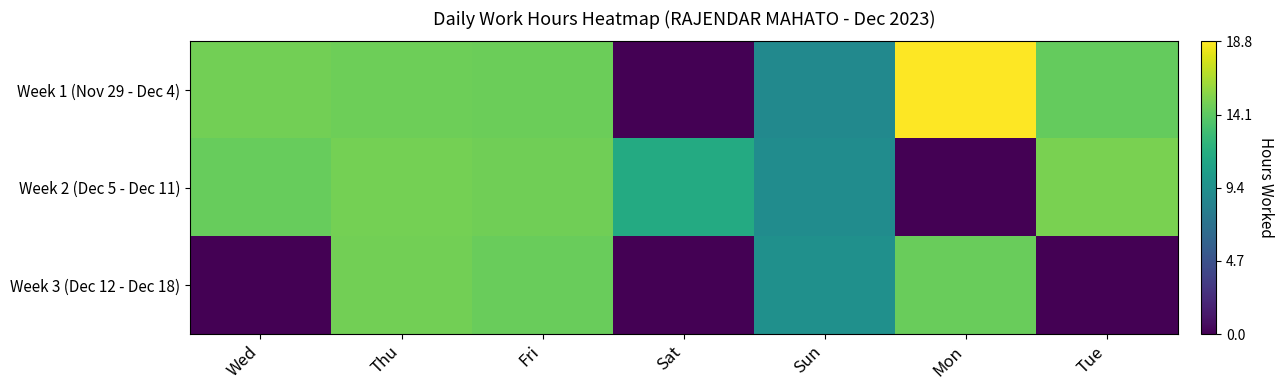

Which series changed the most between Fri and Tue?

Week 3 (Dec 12 - Dec 18)